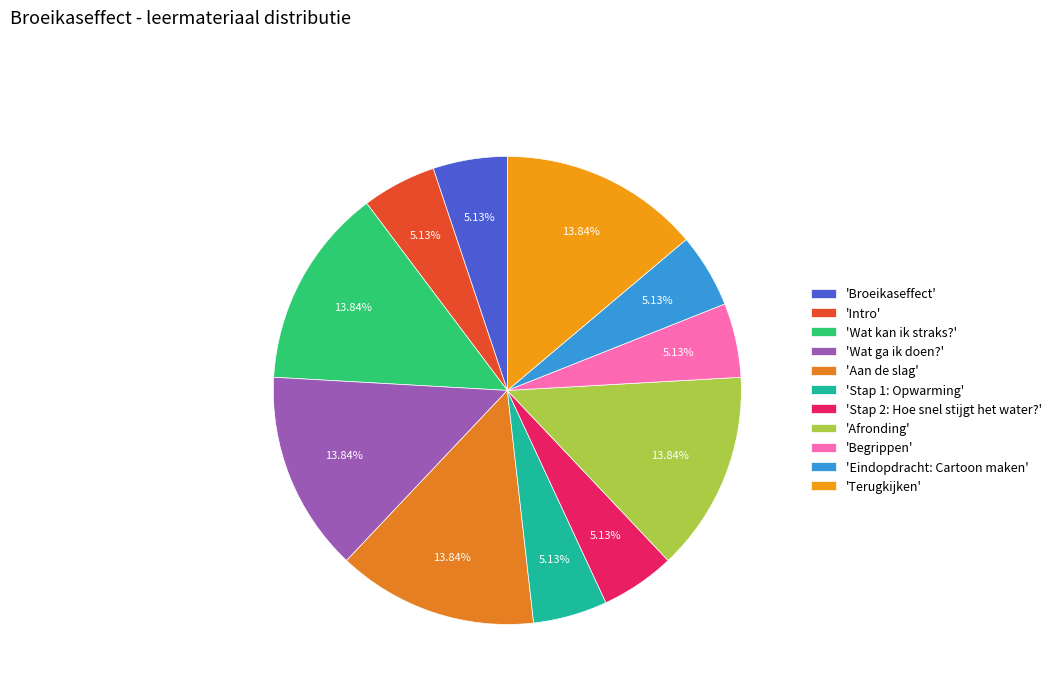

Rank the categories by value from lowest to highest.

Broeikaseffect, Intro, Stap 1: Opwarming, Stap 2: Hoe snel stijgt het water?, Eindopdracht: Cartoon maken, Begrippen, Wat kan ik straks?, Wat ga ik doen?, Aan de slag, Afronding, Terugkijken